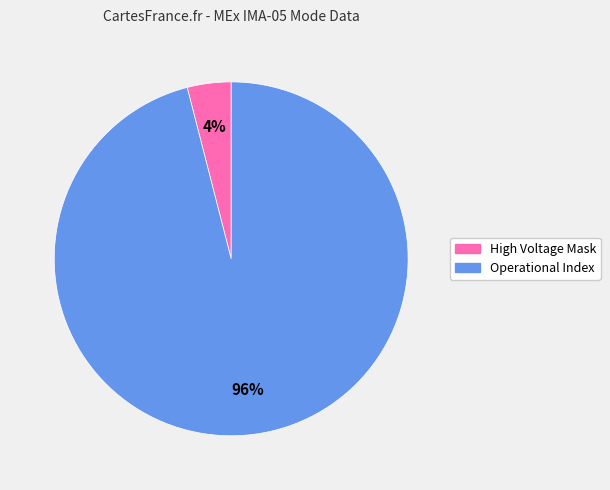

Is there a majority slice in this chart?

Yes